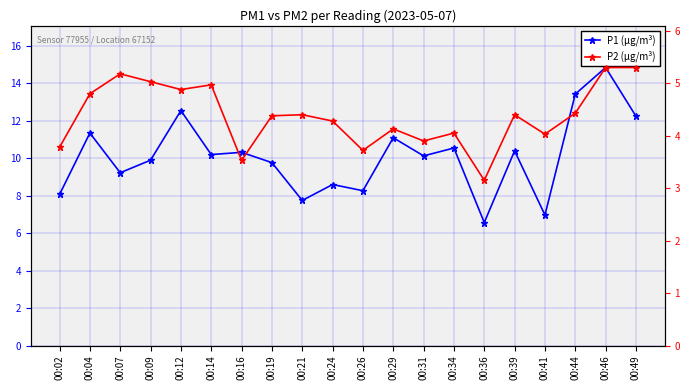

What are all the series names shown in the legend?

P1 (µg/m³), P2 (µg/m³)